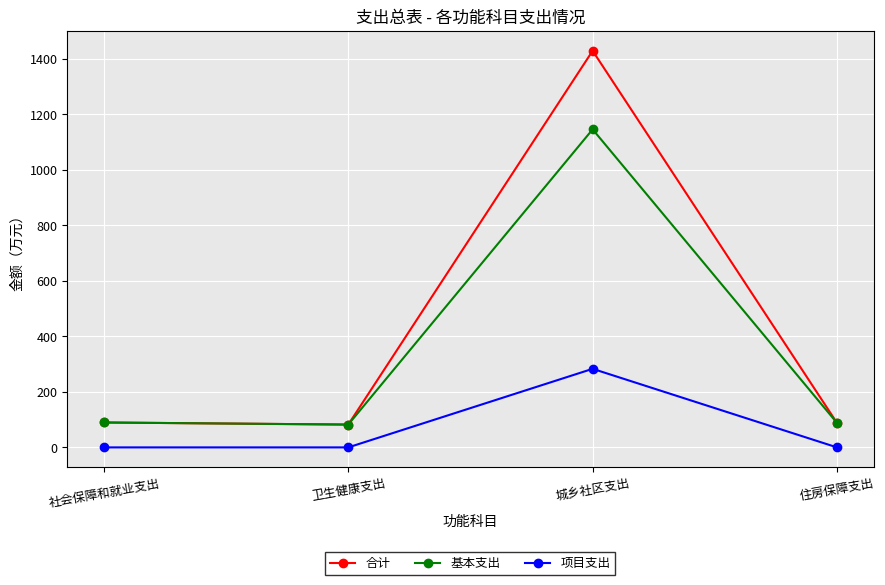

List the series in order of their overall mean, lowest first.

项目支出, 基本支出, 合计